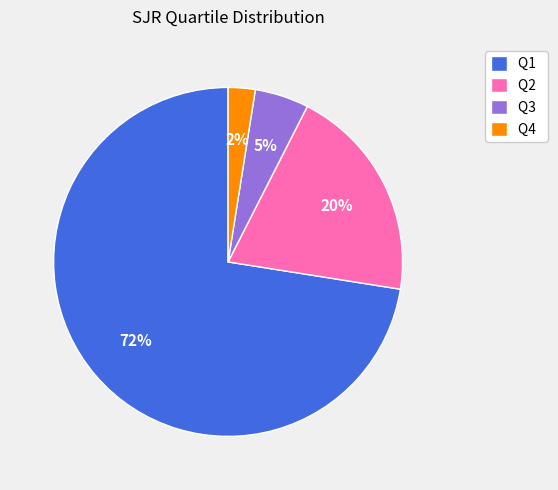

Between Q3 and Q4, which is larger?

Q3